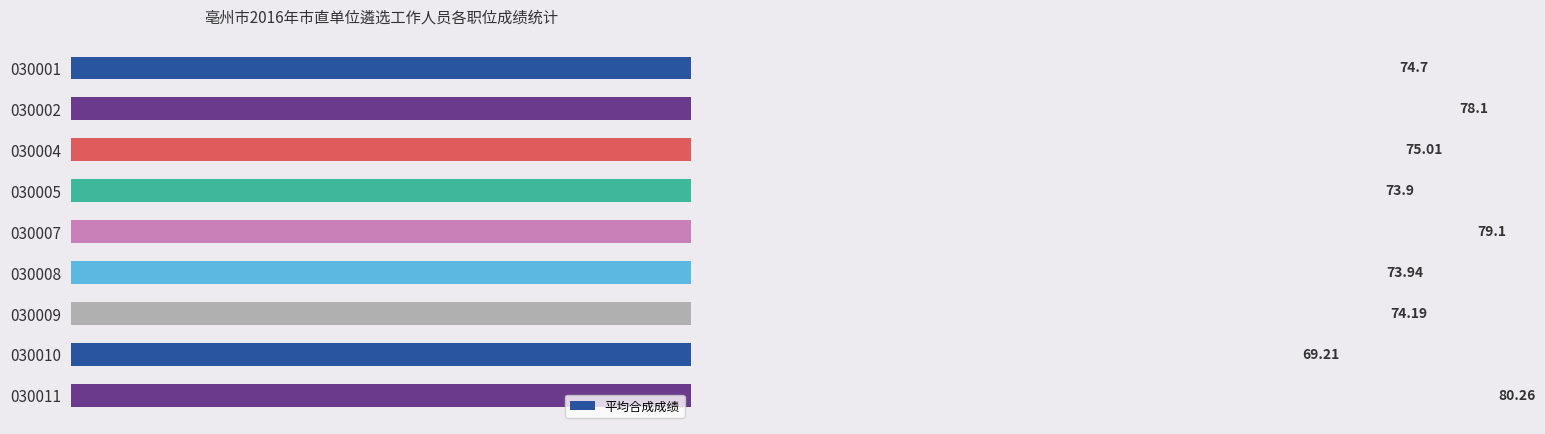

How many values exceed 74?

6